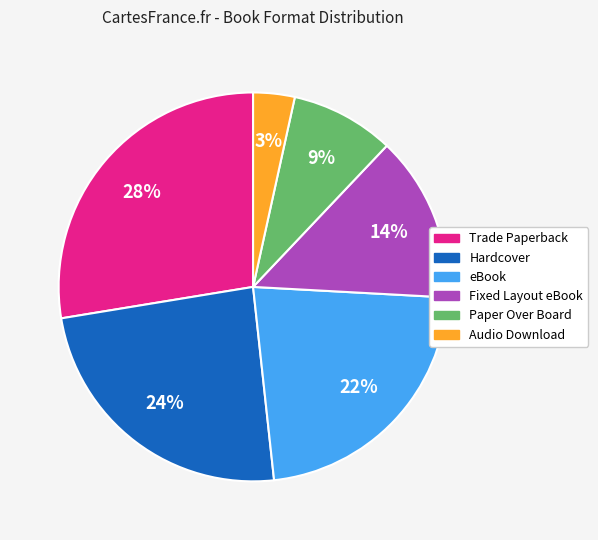

To the nearest percent, what percentage of the pie is Trade Paperback?

28%